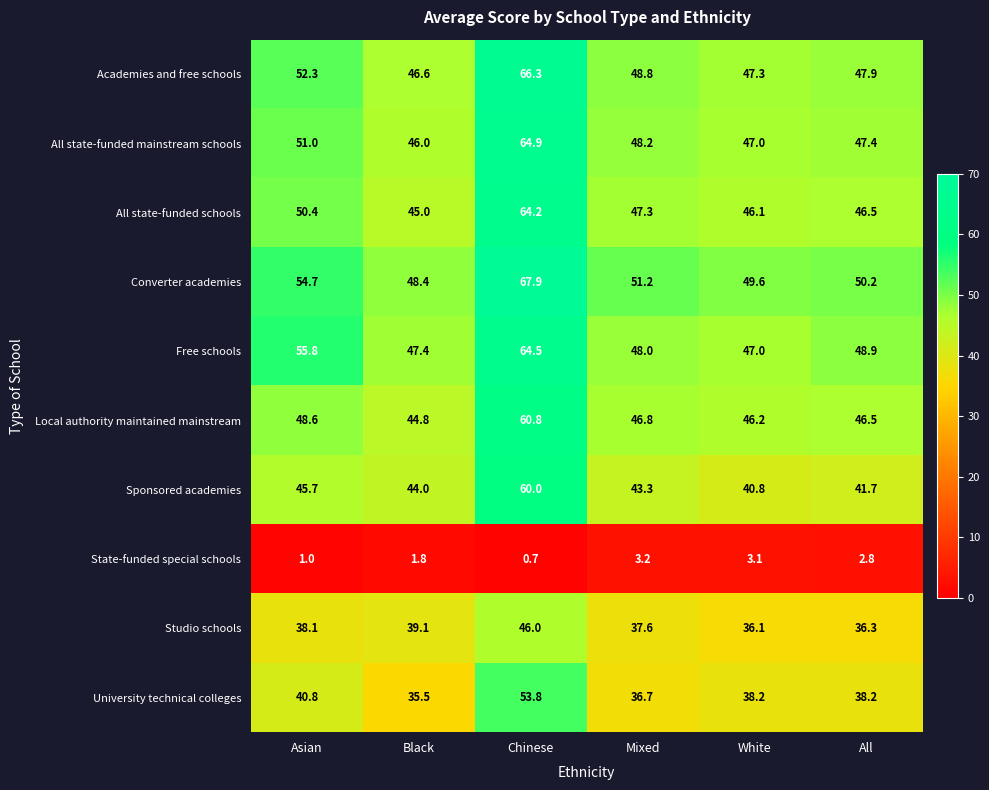

The Studio schools series shows 51.0 at All. True or false?

False